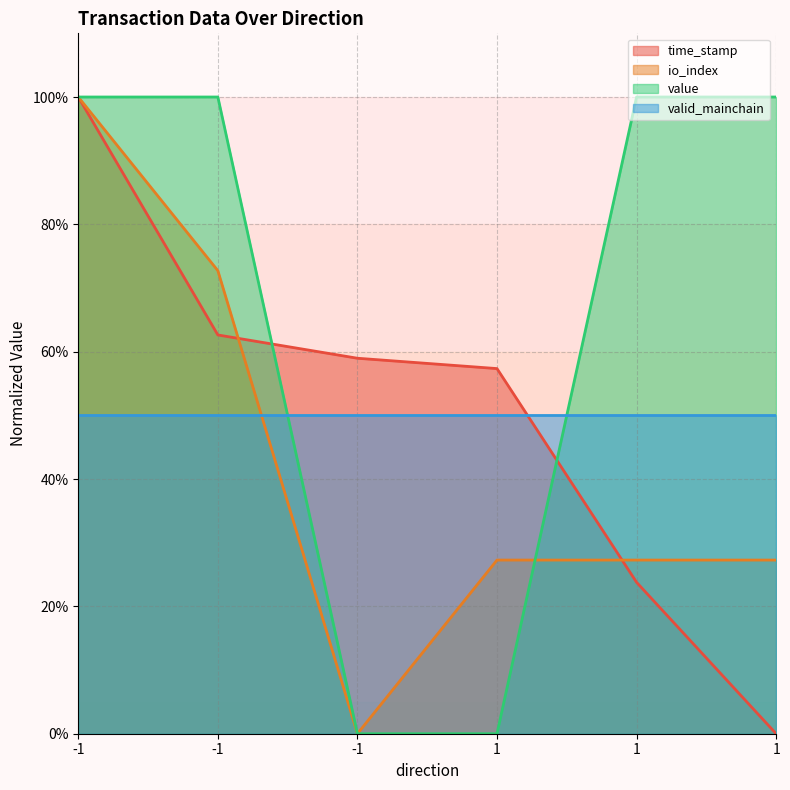

Count the number of categories in the chart.

6